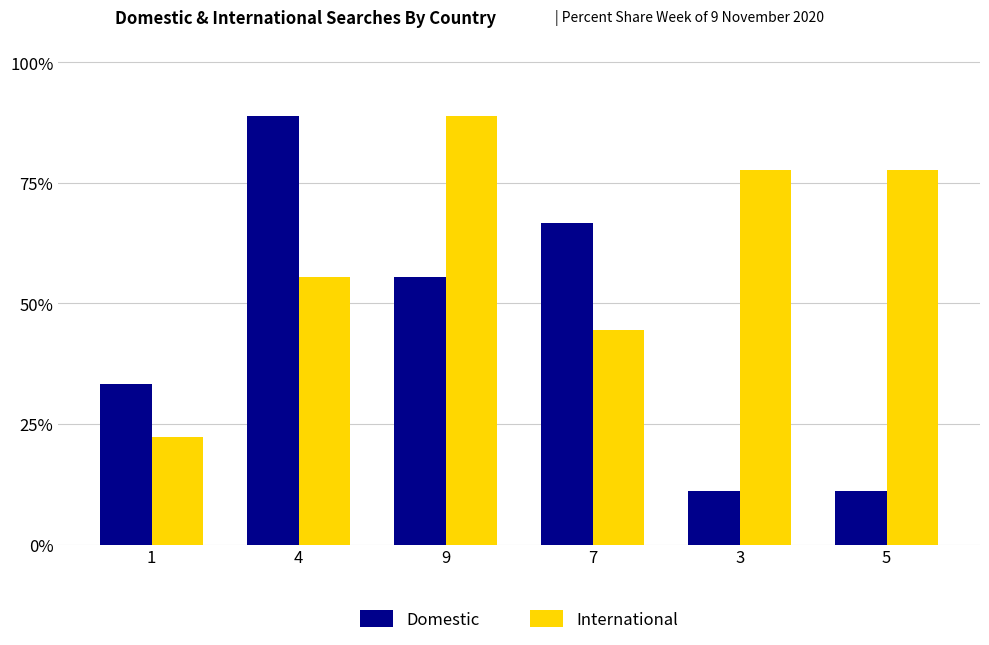

Which category has the highest value in the International series?

9